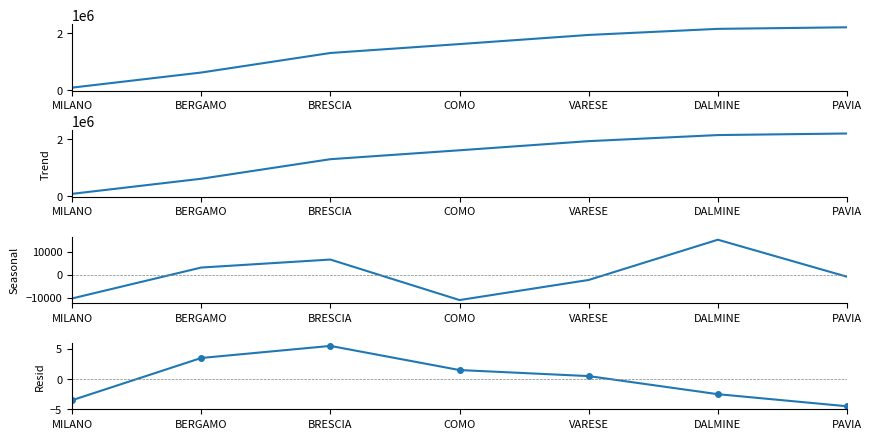

At which label is Seasonal closest to 2039?

BERGAMO